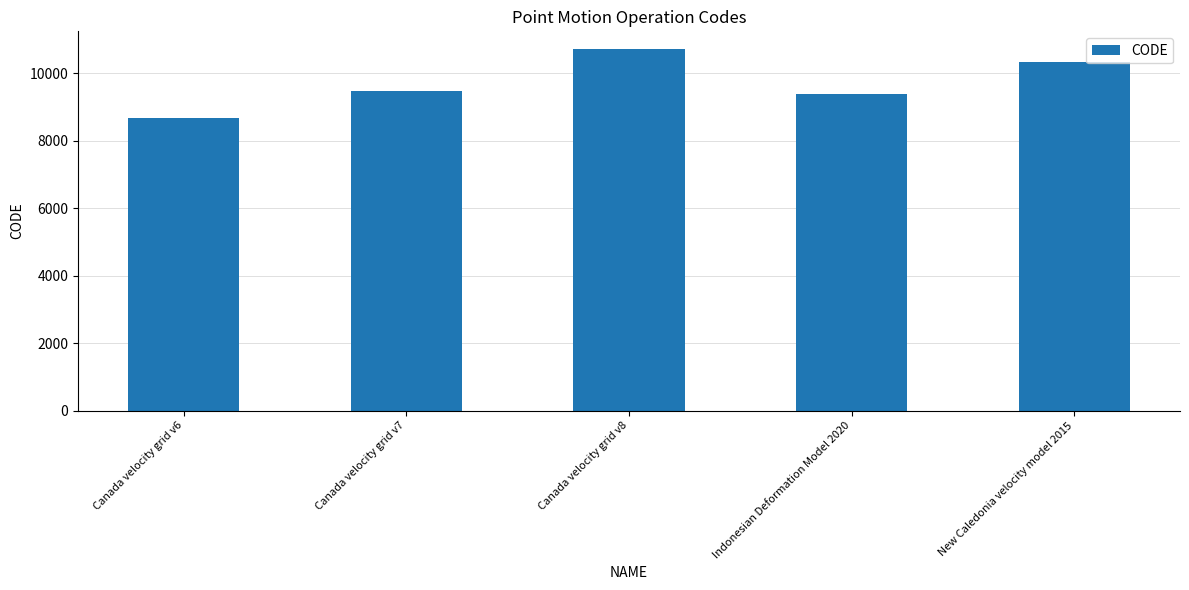

List the labels in order of value, smallest first.

Canada velocity grid v6, Indonesian Deformation Model 2020, Canada velocity grid v7, New Caledonia velocity model 2015, Canada velocity grid v8